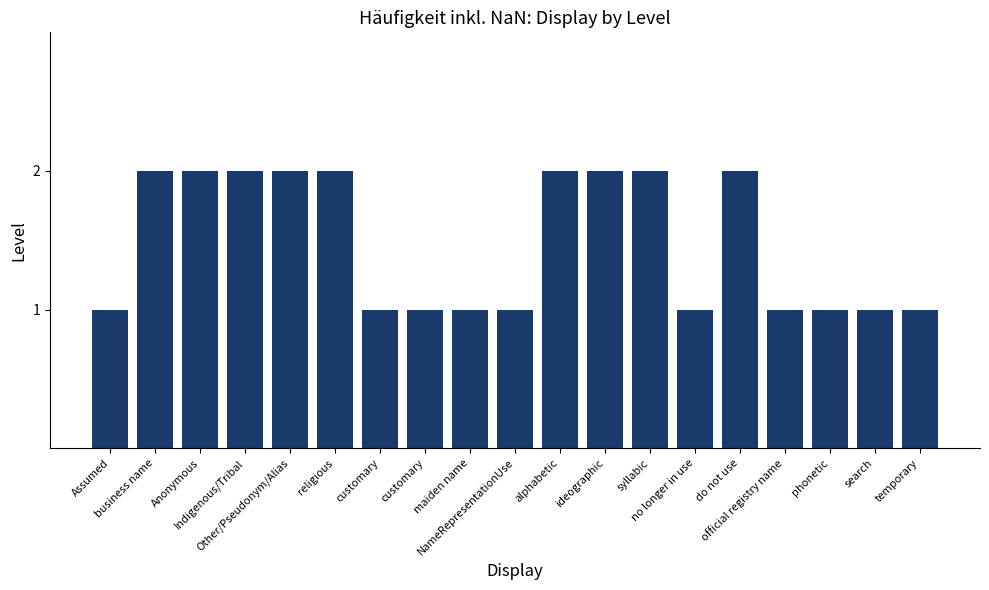

Between official registry name and business name, which is larger?

business name